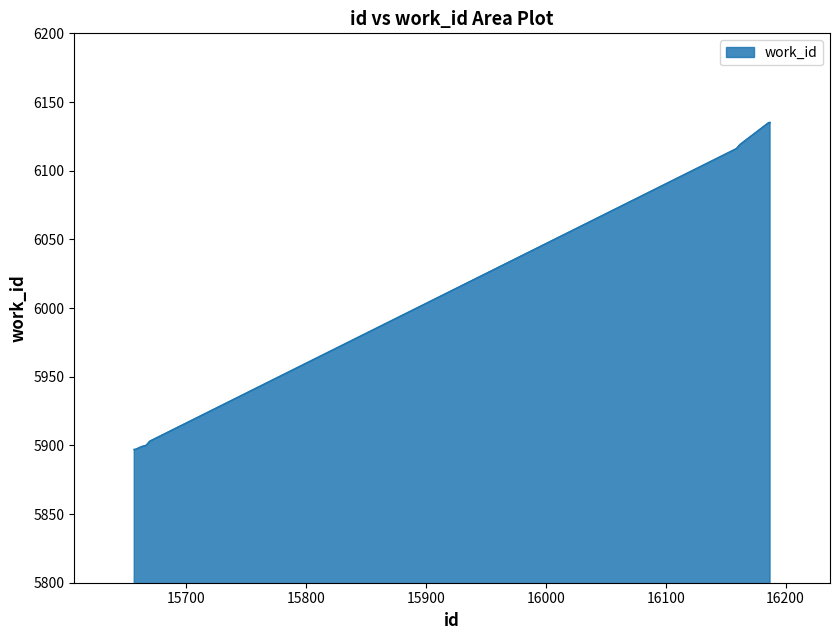

What is the difference between the maximum and minimum values?

238